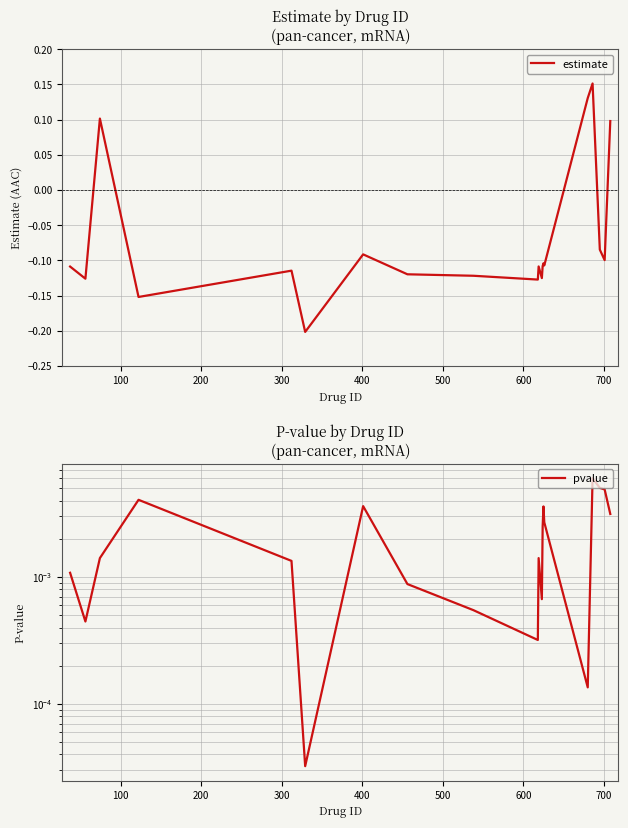

The estimate series shows -0.2 at 800. True or false?

False